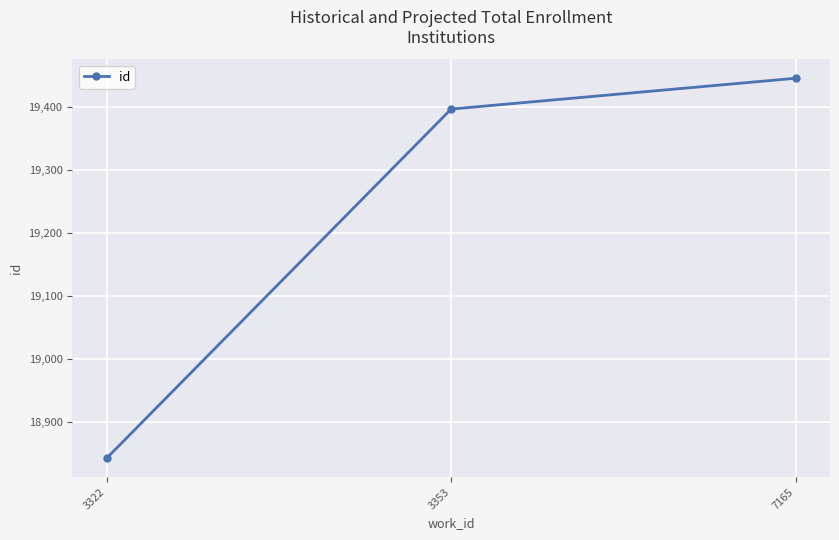

What is the minimum value shown in the chart?

18842